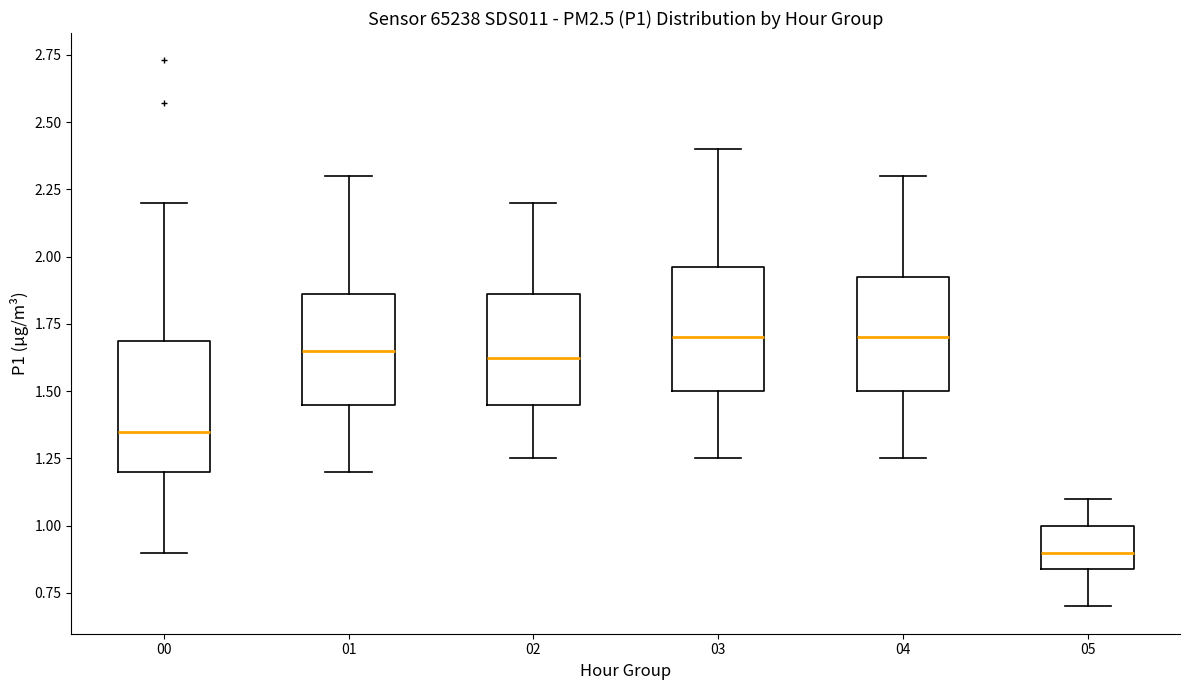

Where is the upper edge of the box at x = 00 on the y-axis? The values are not printed on the chart, so give them approximately, as read against the axis.

1.70